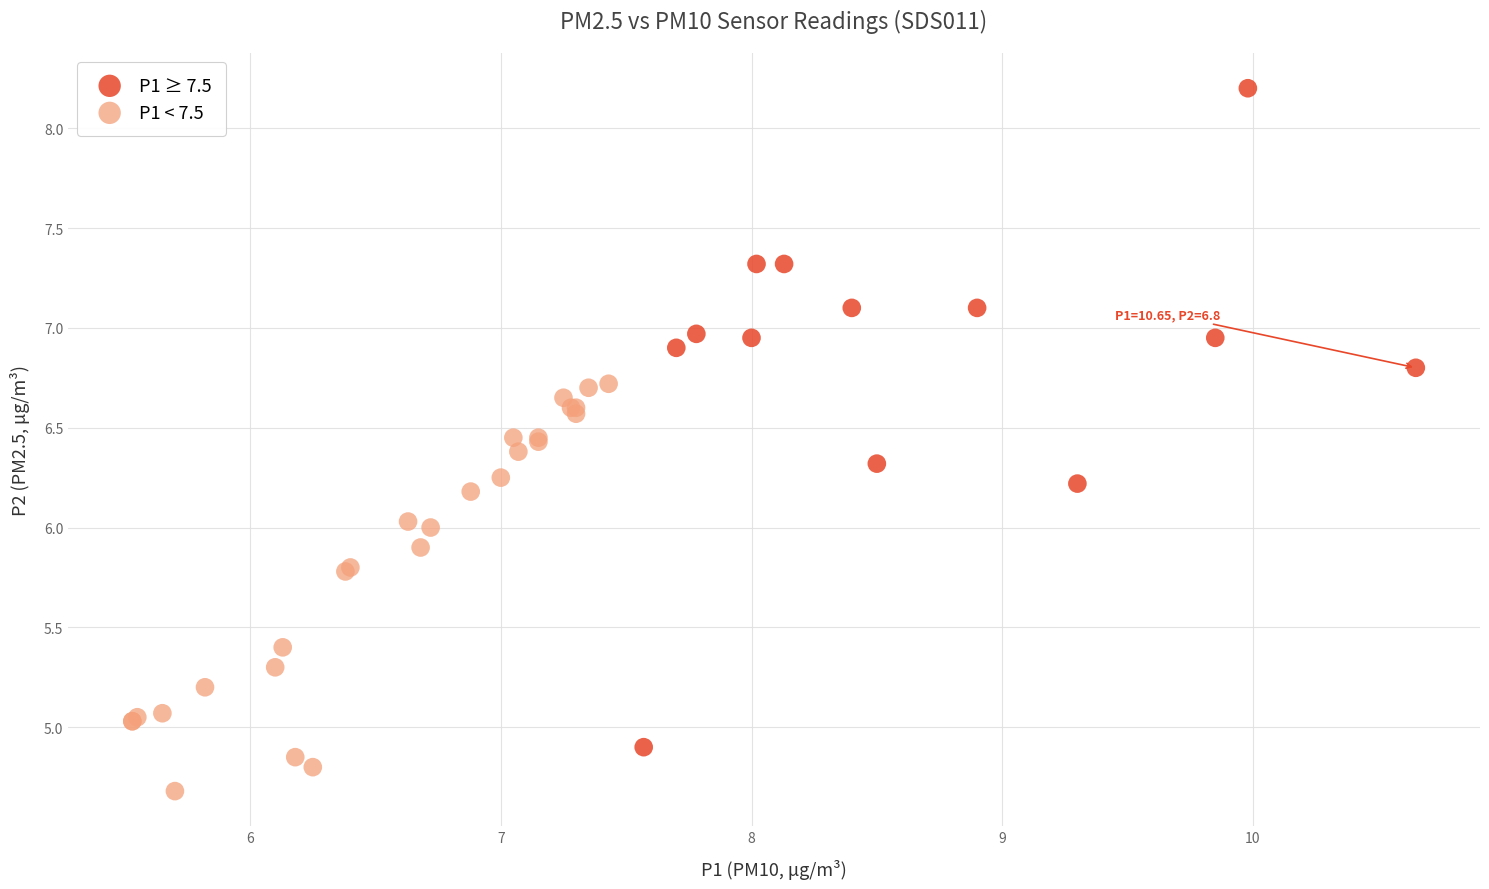

Which series has the widest spread of Y values?

P1 ≥ 7.5